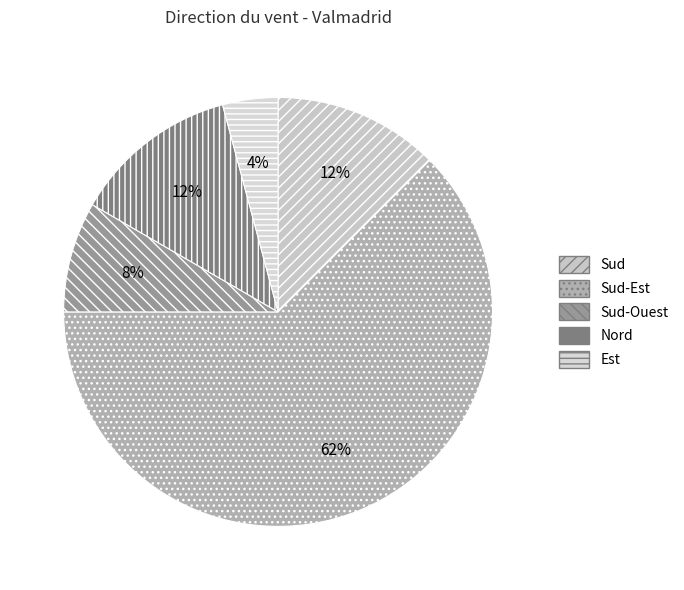

What is the smallest slice in the pie chart?

Est